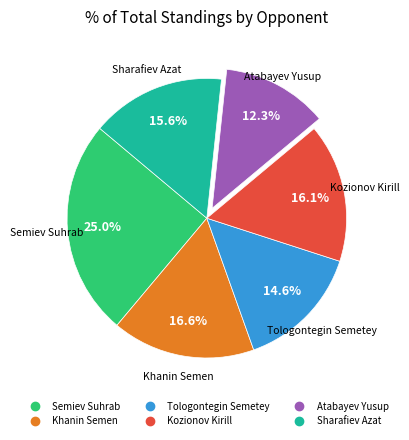

Is it true that Semiev Suhrab is 36% of the pie?

False